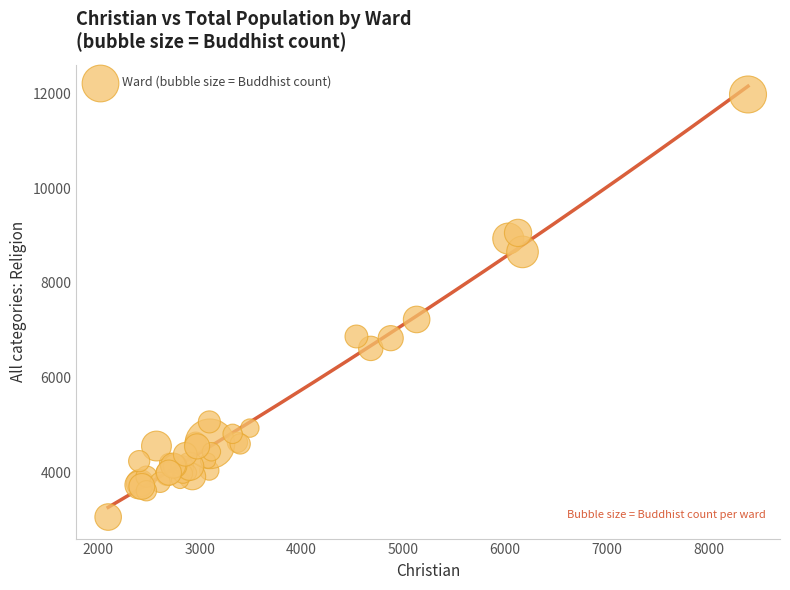

What Y value in the scatter plot is closest to 7515?

7226